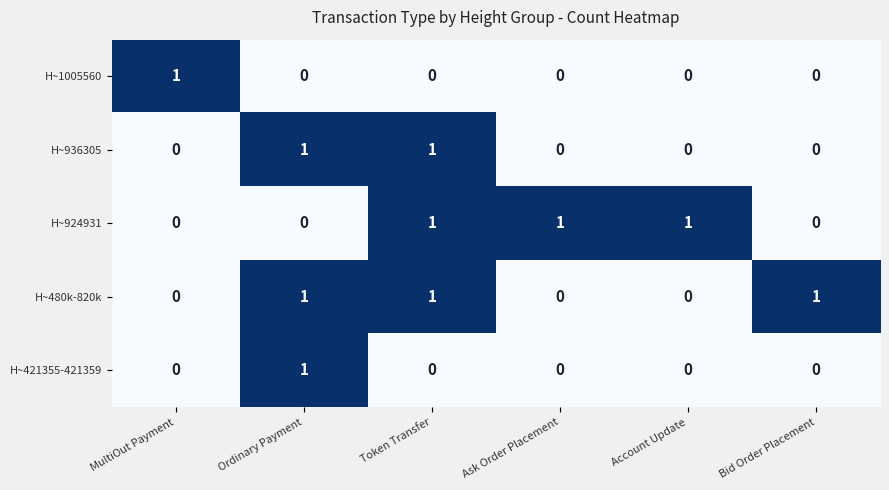

How many categories are shown in the chart?

6